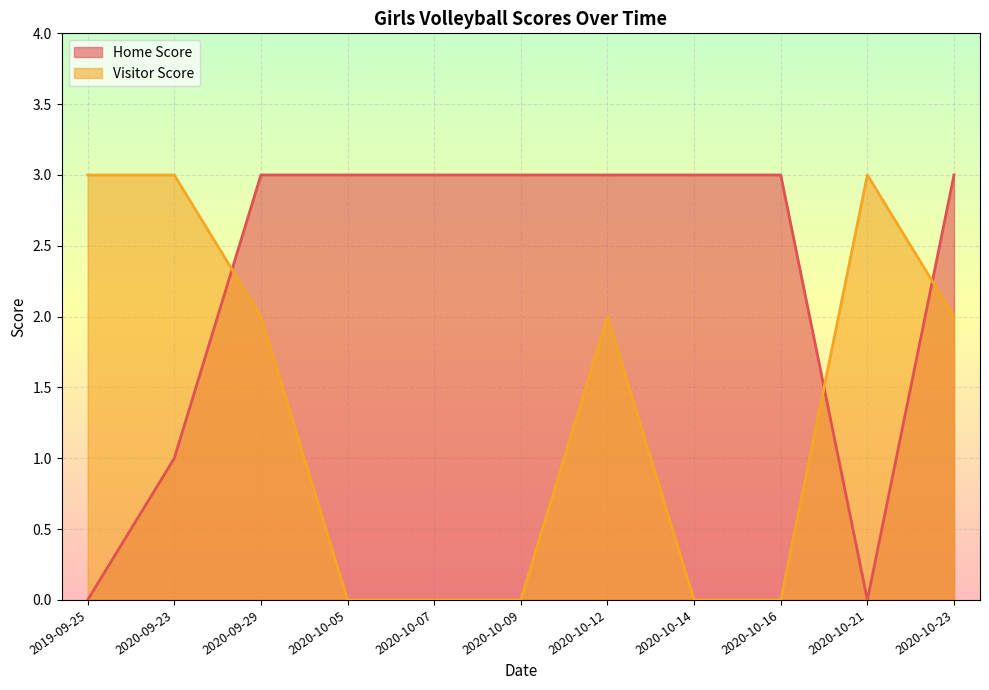

Between which two adjacent categories do Home Score and Visitor Score first intersect?

2020-09-23 and 2020-09-29